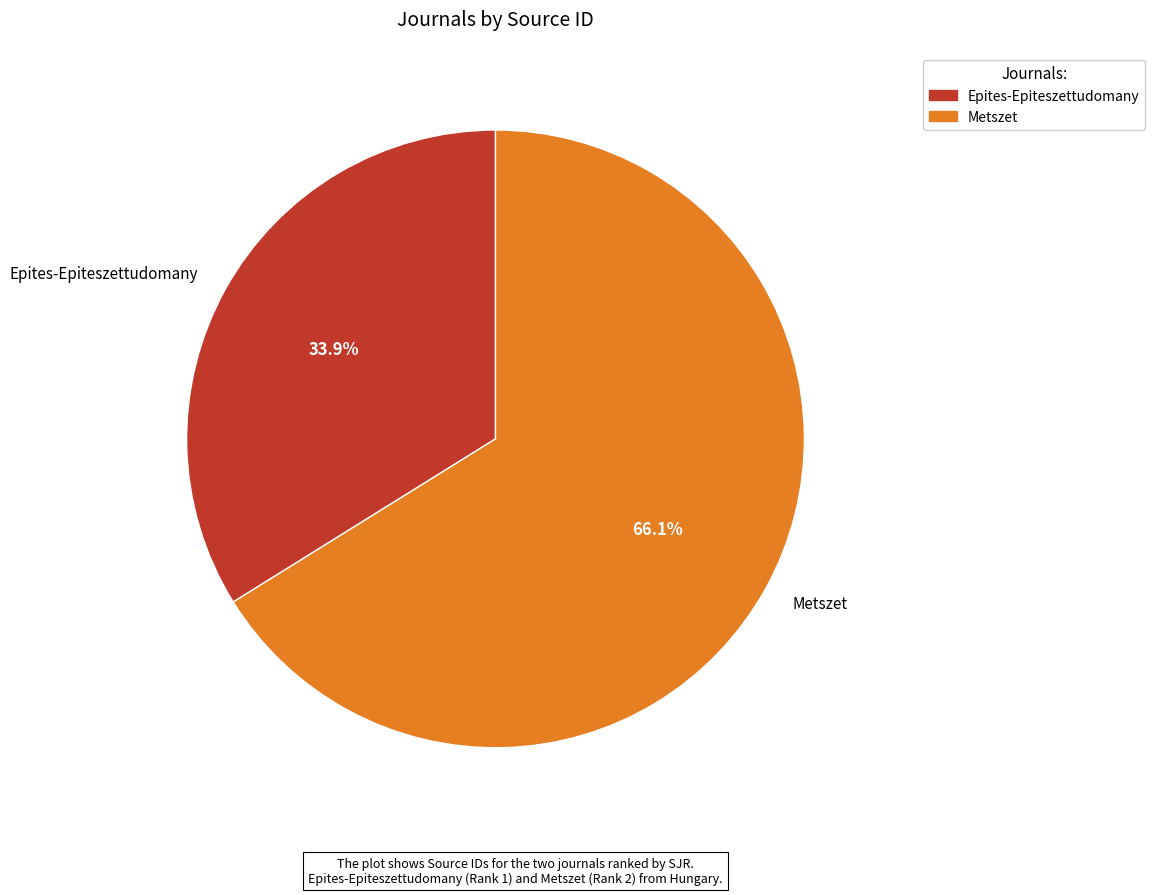

Does any single category account for the majority?

Yes